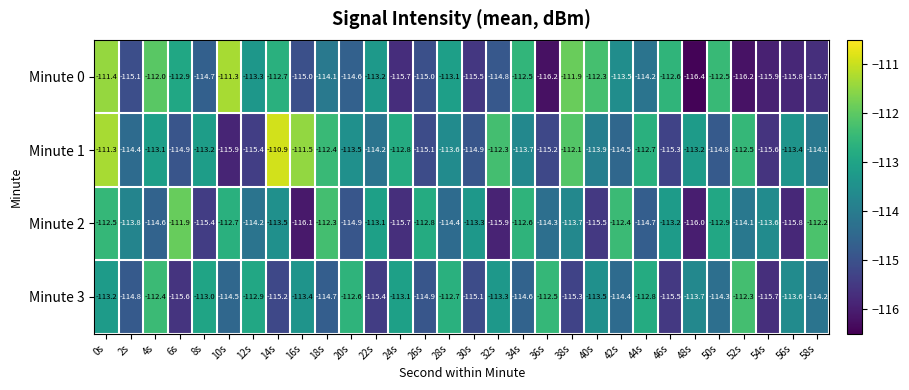

Where does the Minute 3 series first go above -113?

4s